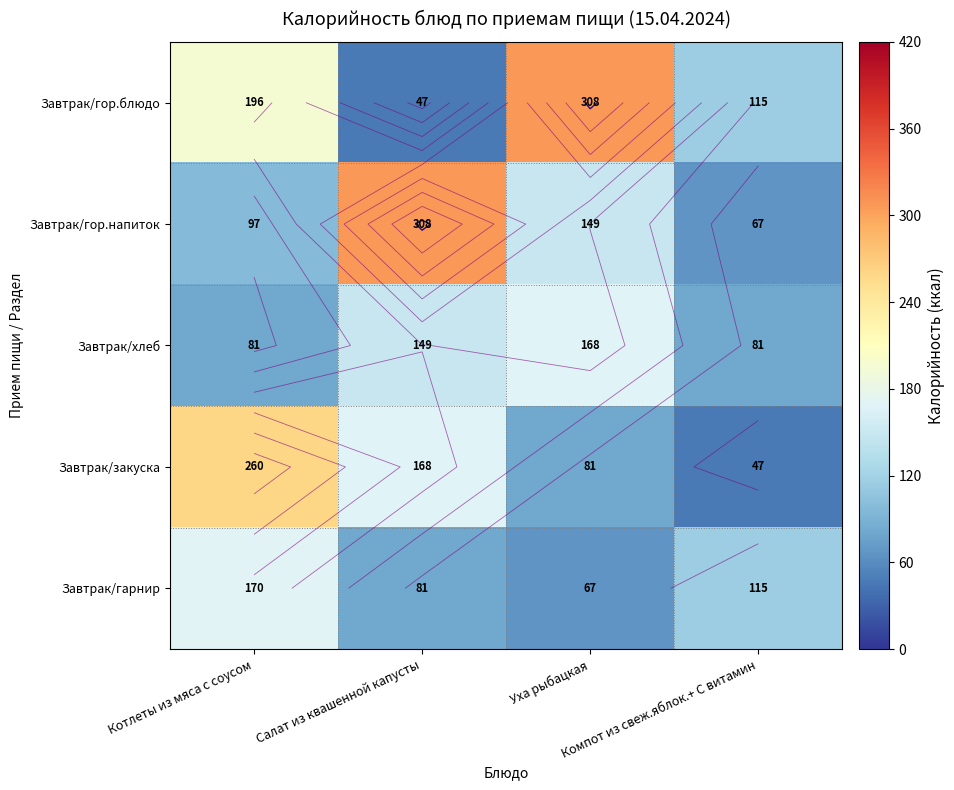

At which label does Завтрак/гор.блюдо reach its minimum?

Салат из квашенной капусты